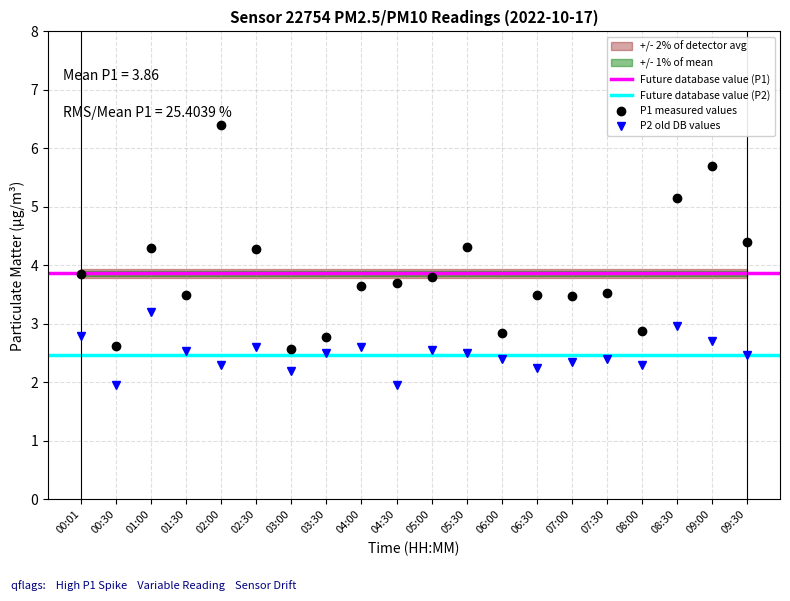

At how many categories does at least one series exceed 4?

7